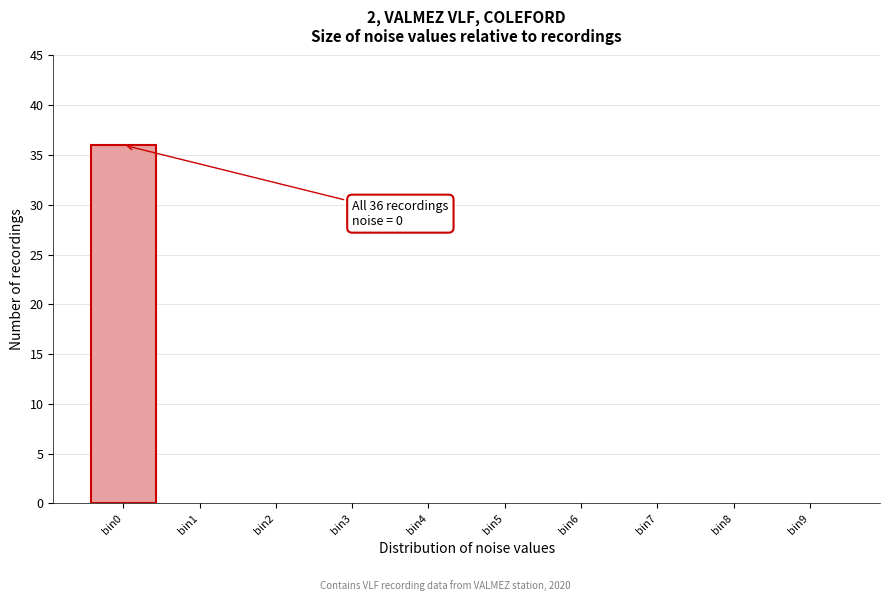

Reading right to left, list all the values displayed in this chart.

bin9=0	bin8=0	bin7=0	bin6=0	bin5=0	bin4=0	bin3=0	bin2=0	bin1=0	bin0=36